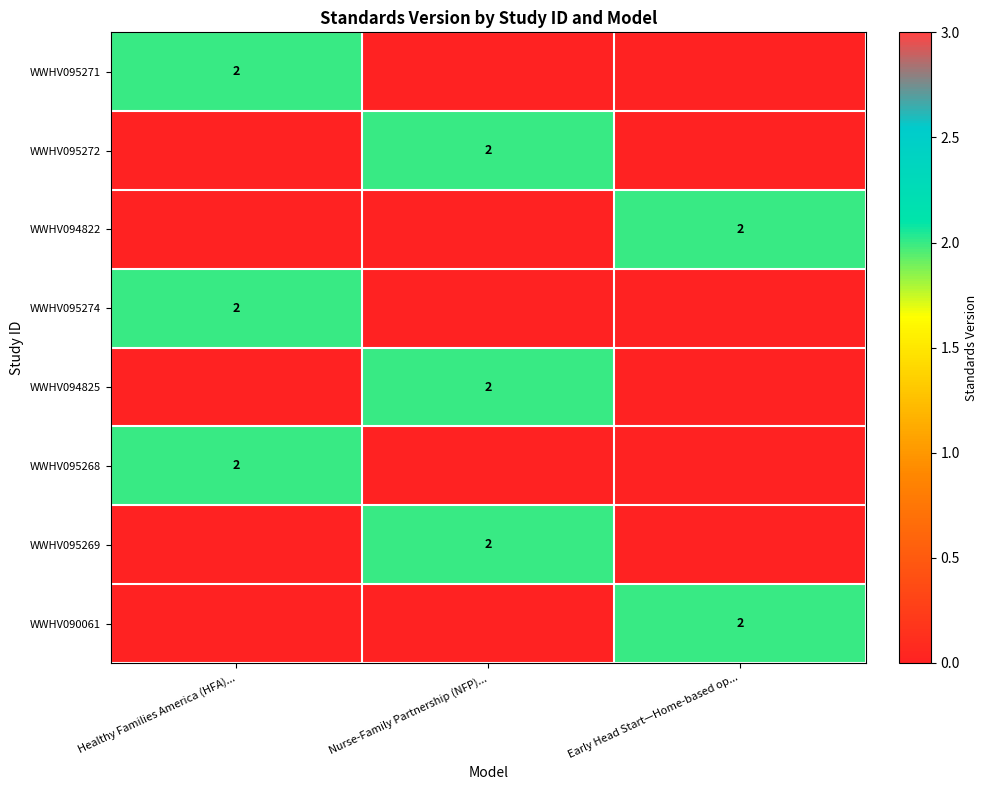

The value of WWHV090061 at Early Head Start—Home-based op... is 0. True or false?

False